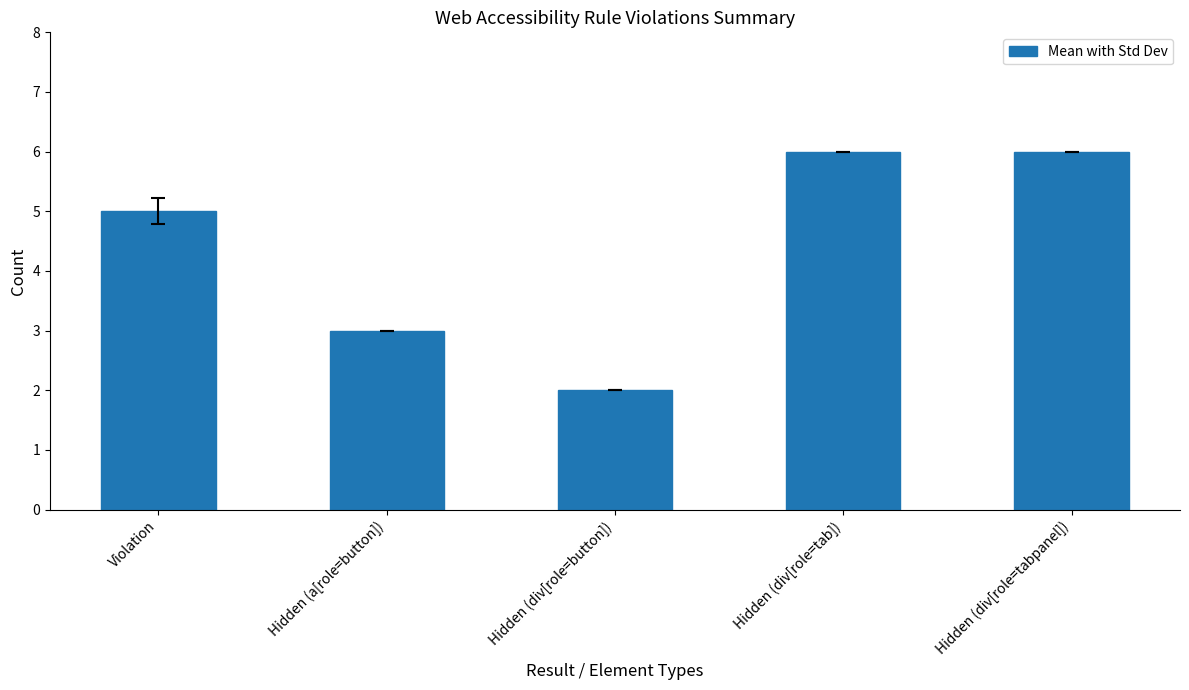

True or false: the data shows 9 at Violation.

False